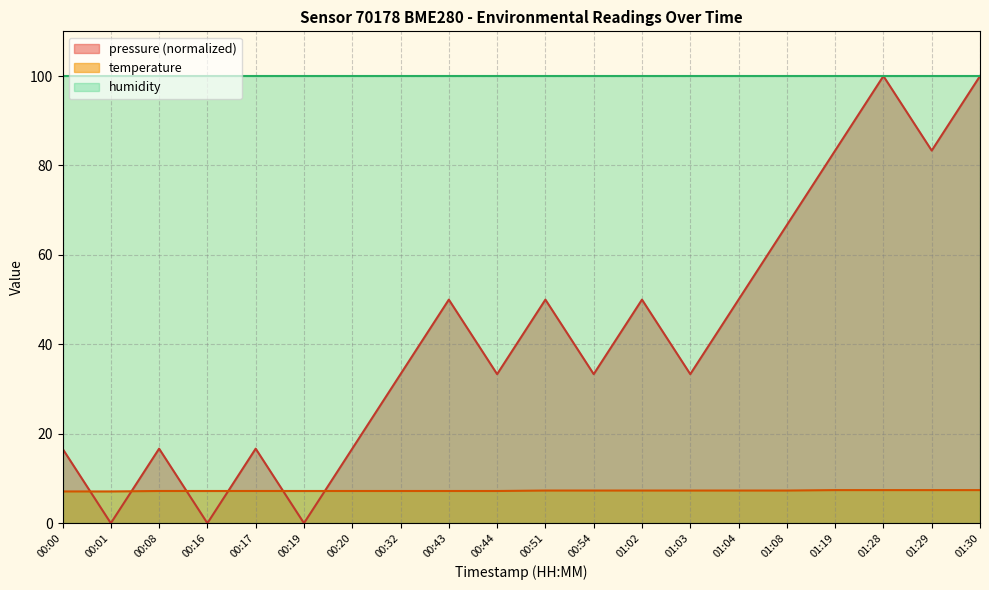

How many temperature values are between 7 and 8?

20